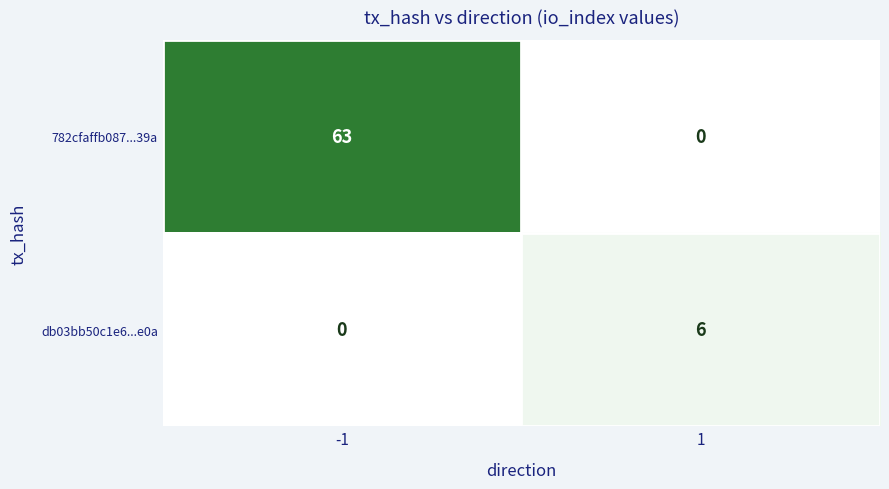

Reading left to right, what are all the values shown in this chart?

782cfaffb087...39a: -1=63	1=0
db03bb50c1e6...e0a: -1=0	1=6